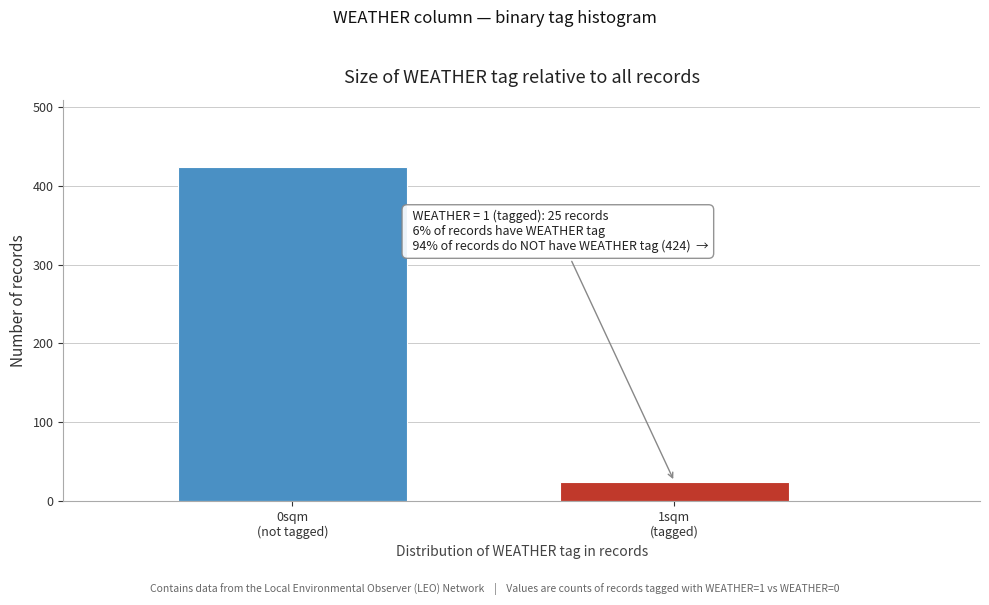

Reading left to right, what are all the values shown in this chart?

424	25